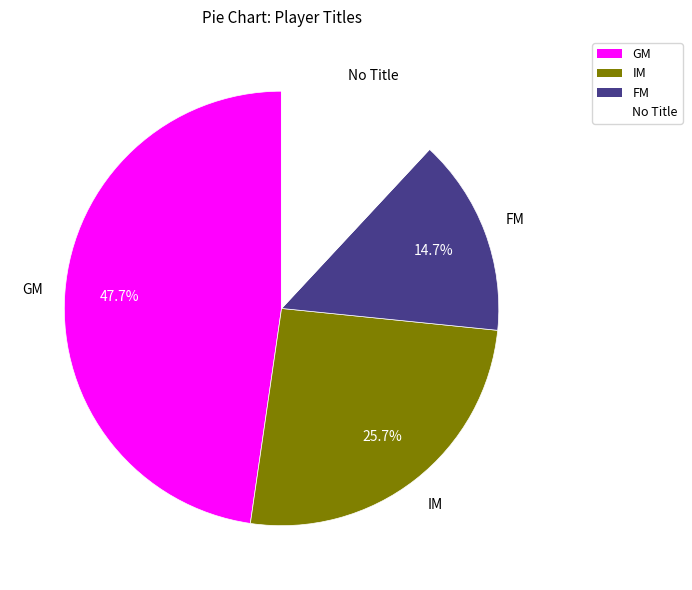

What percentage do GM and FM together represent?

62.4%